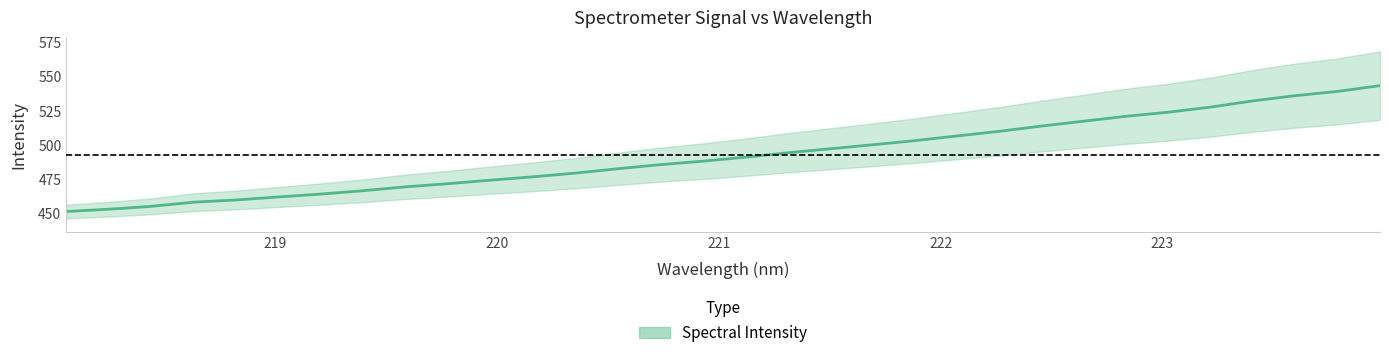

What is the difference between the maximum and second lowest values?

90.2